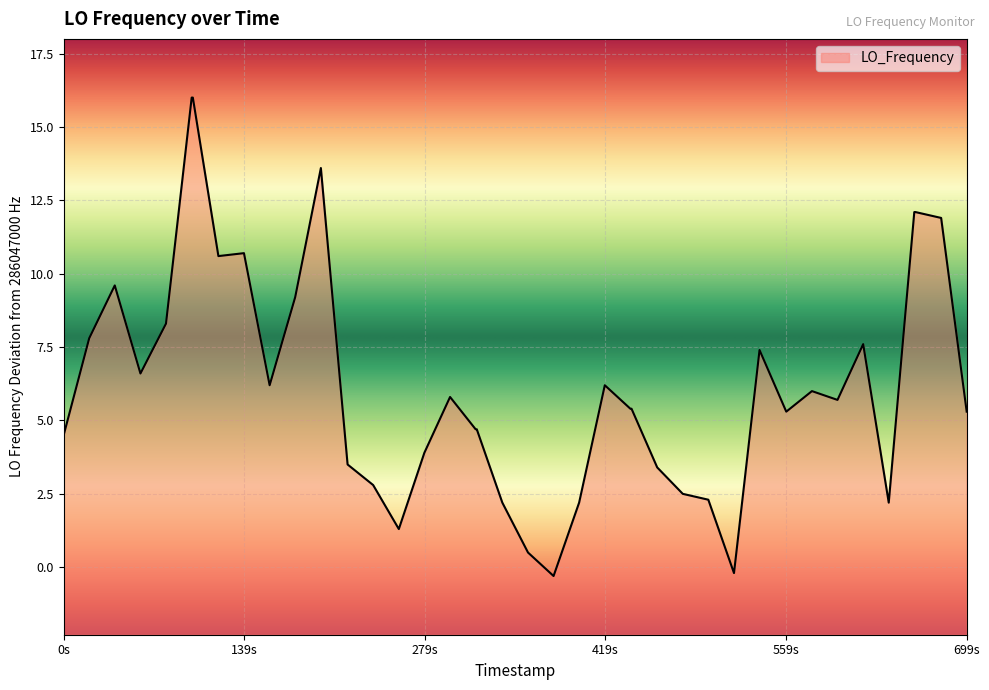

Which label corresponds to the largest value in the chart?

1645308115.1